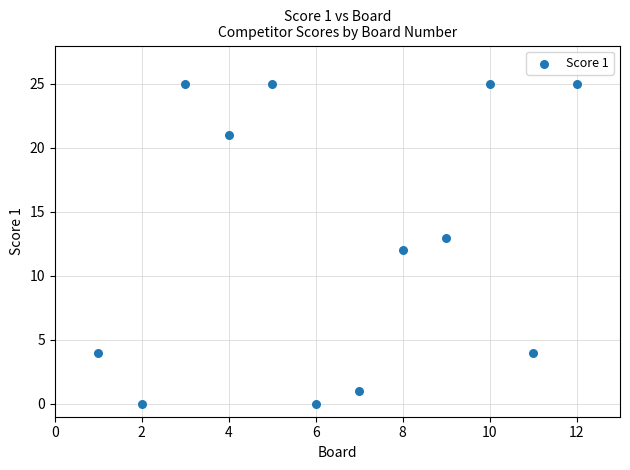

What is the range of Y values (max minus min)?

25